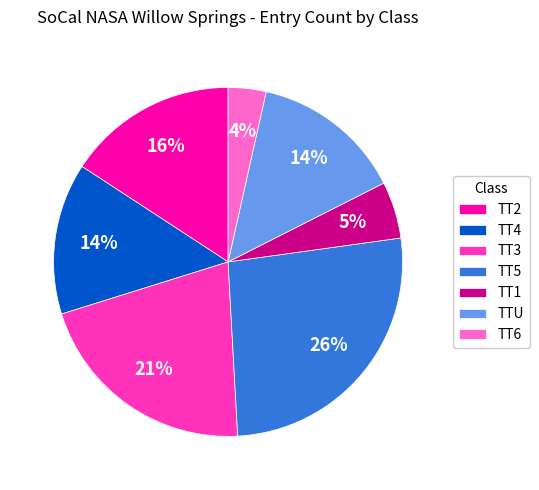

What percentage is the TTU slice, to the nearest percent?

14%